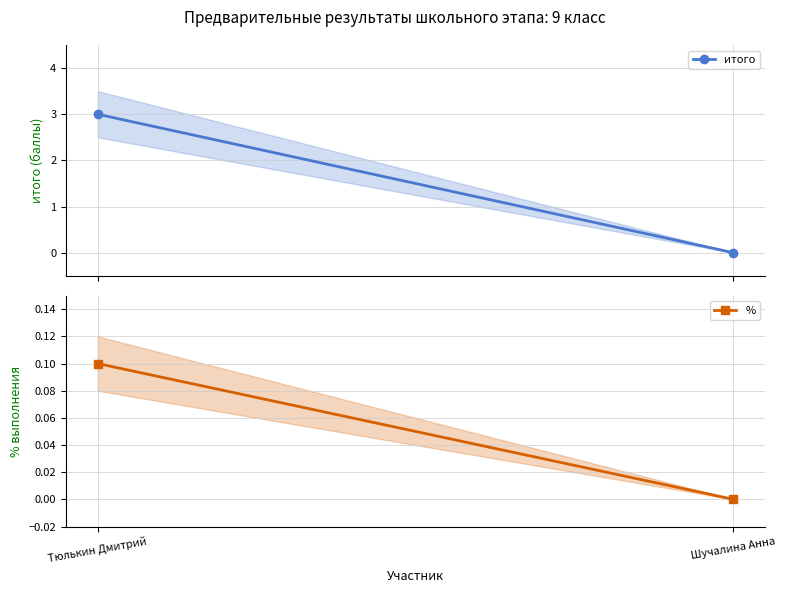

How many lines are shown in the chart?

2